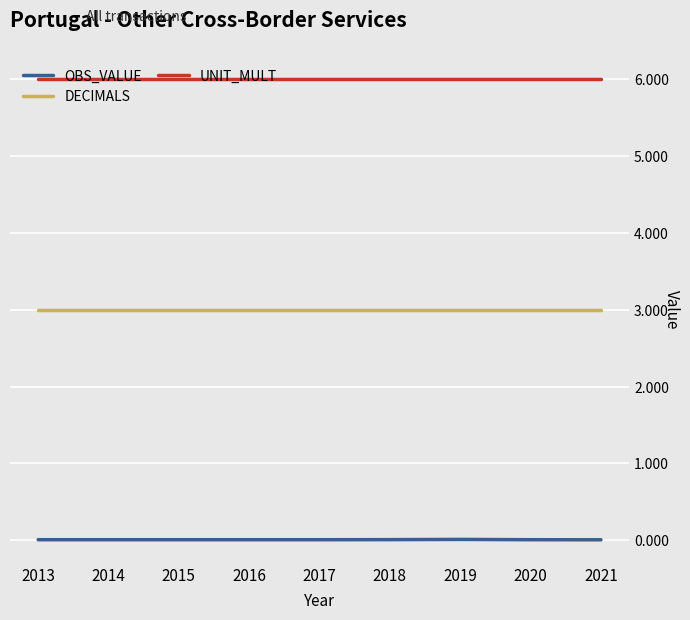

List the series in order of their peak value, lowest first.

OBS_VALUE, DECIMALS, UNIT_MULT